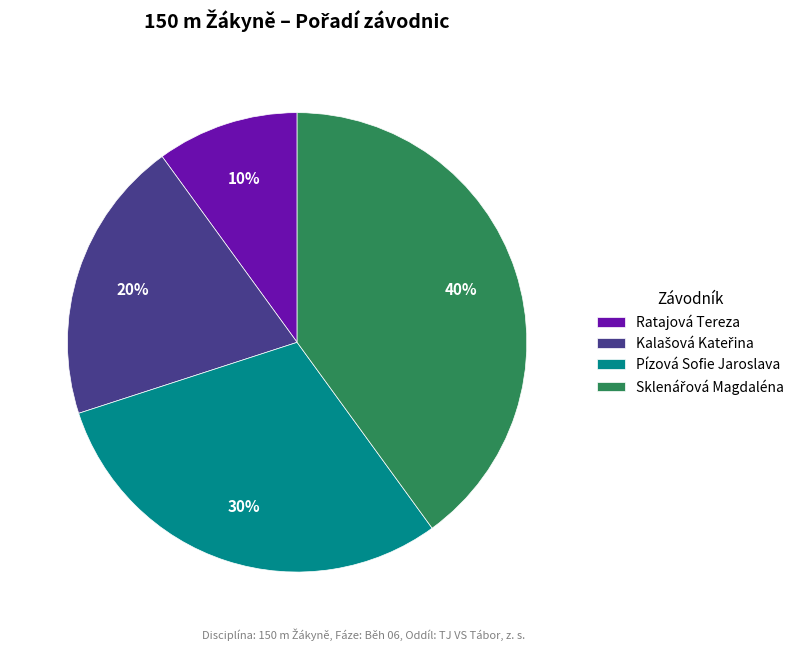

To the nearest percent, what is the difference between the largest and smallest slice percentages?

30%